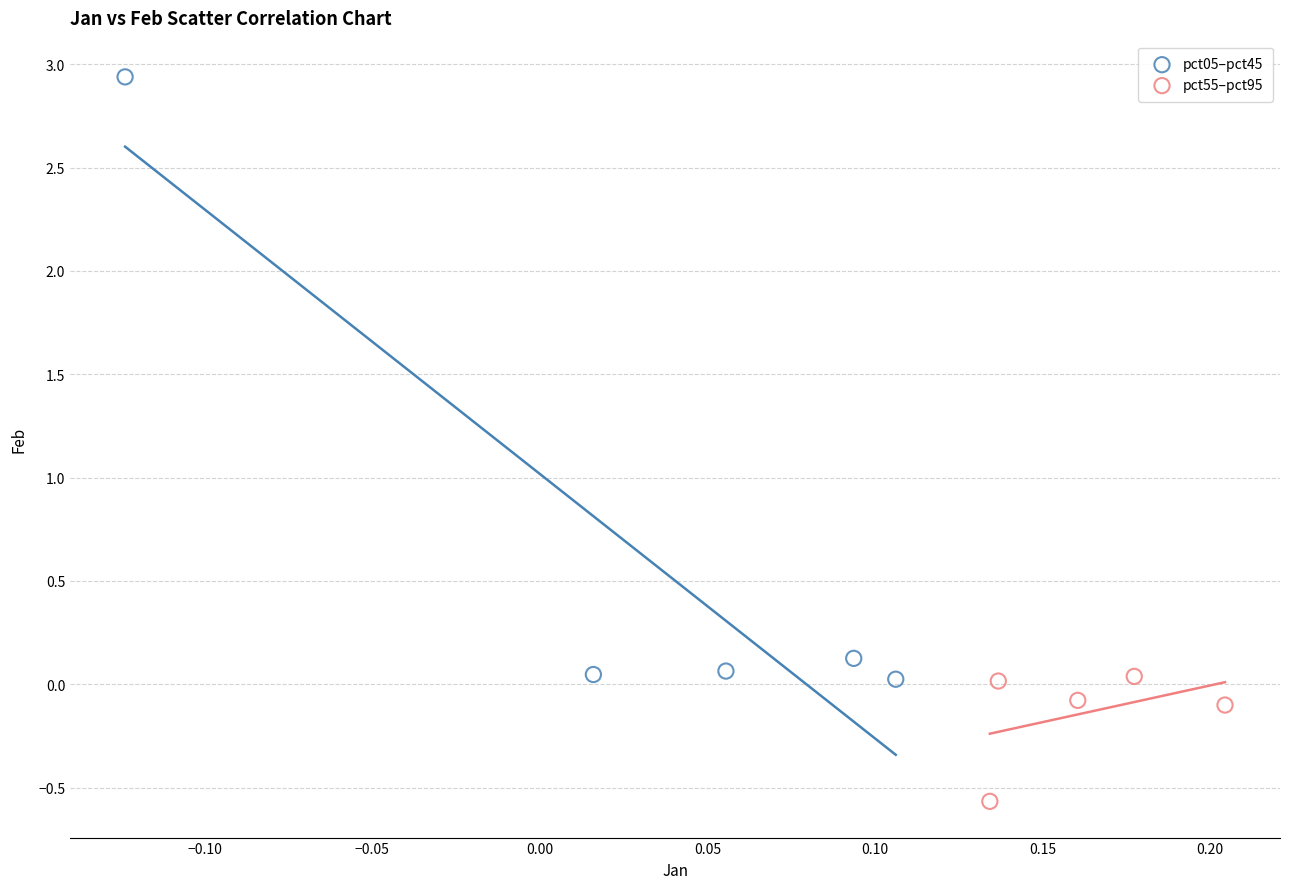

Which series reaches the minimum Y coordinate?

pct55–pct95